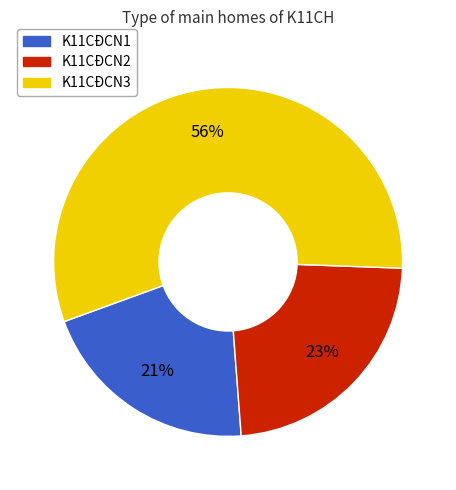

Which slice represents more than half of the pie?

K11CĐCN3